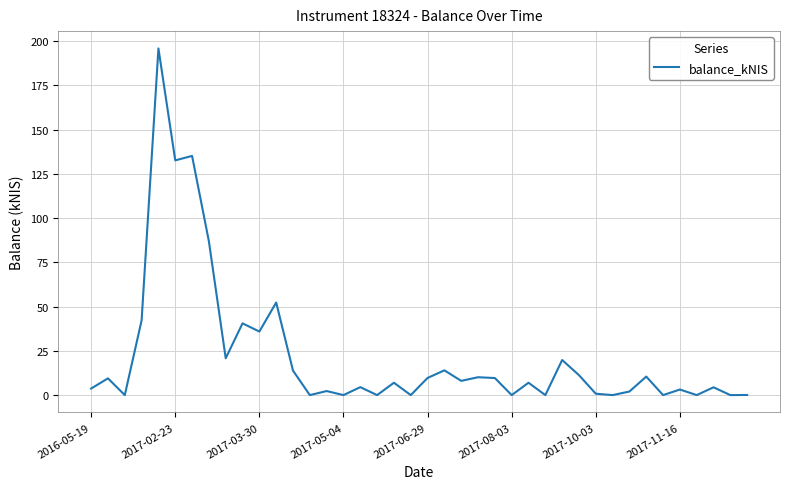

How many lines are shown in the chart?

1